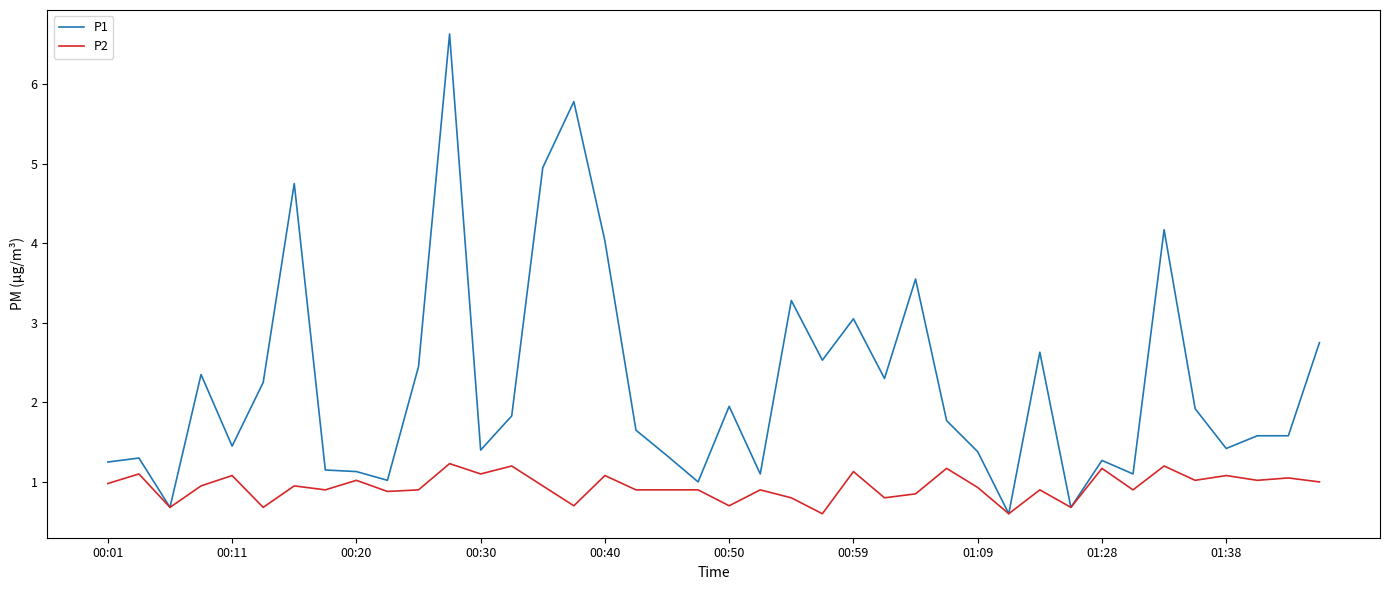

Does the chart display data point markers on the line(s)?

No